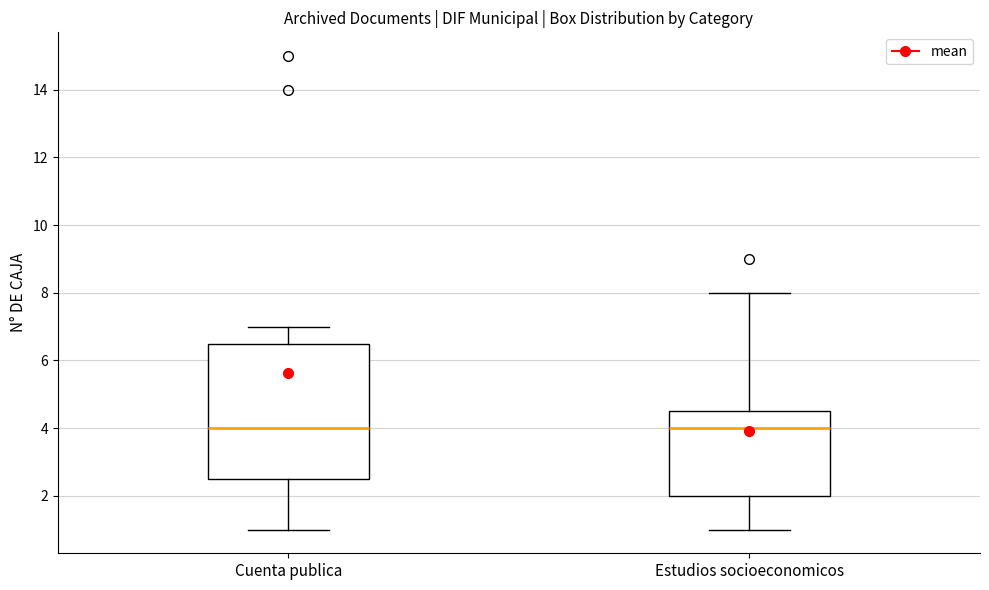

Where is the upper edge of the box for Estudios socioeconomicos on the y-axis? The values are not printed on the chart, so give them approximately, as read against the axis.

4.6